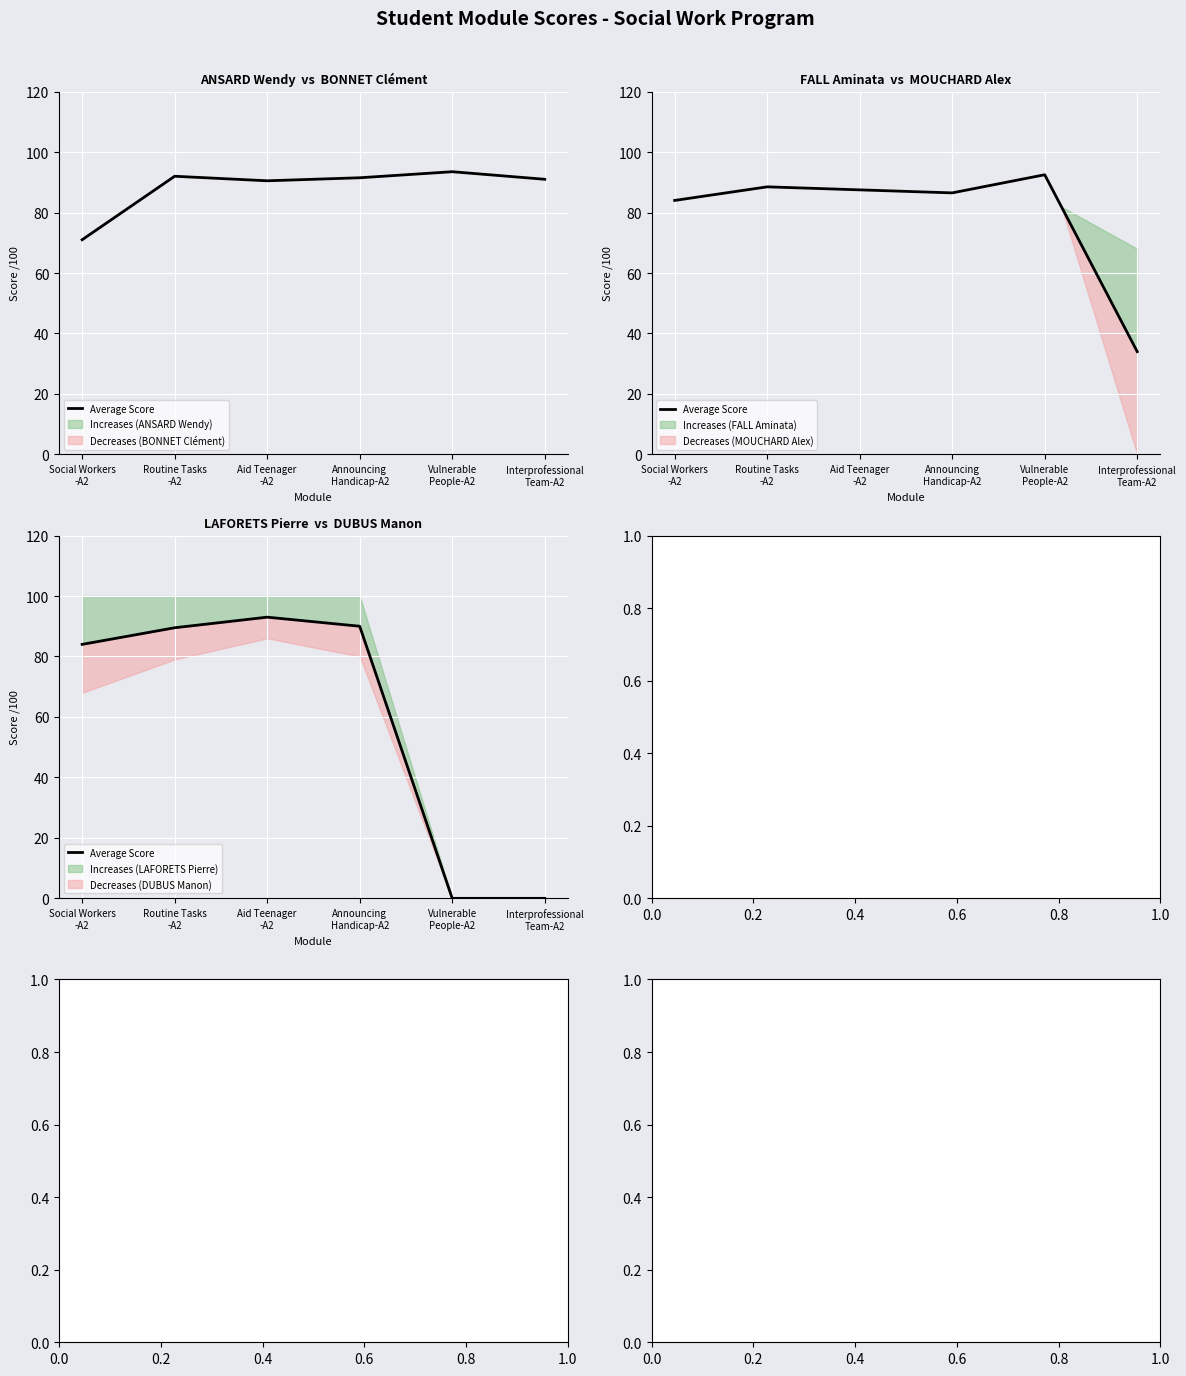

What is the label of the 1st point from the right?

Interprofessional
Team-A2